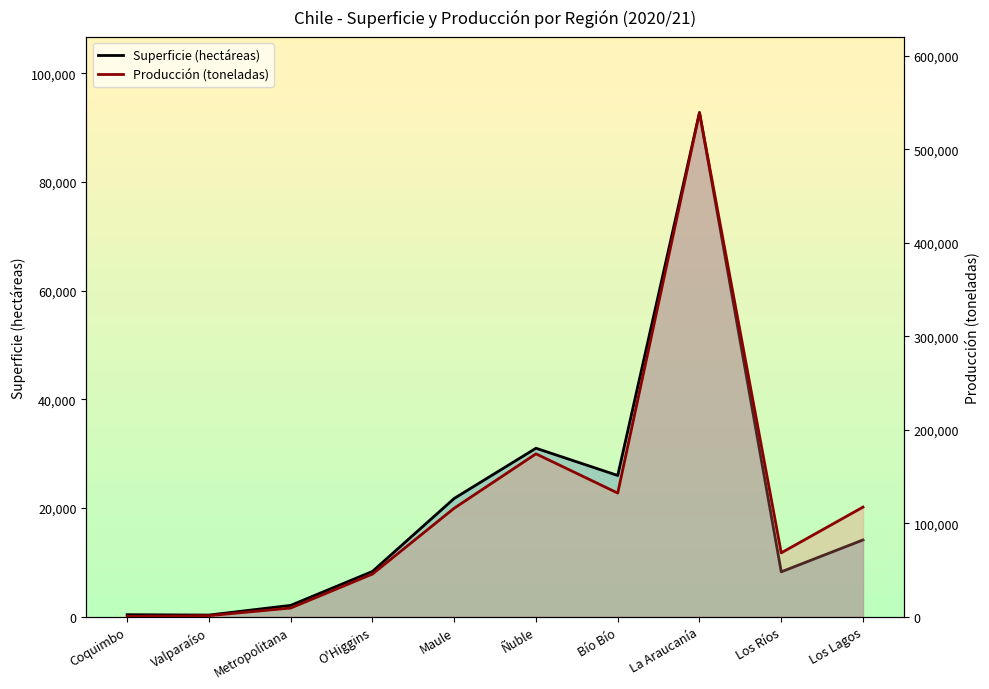

What is the sum of all Producción (toneladas) values?

1203265.0